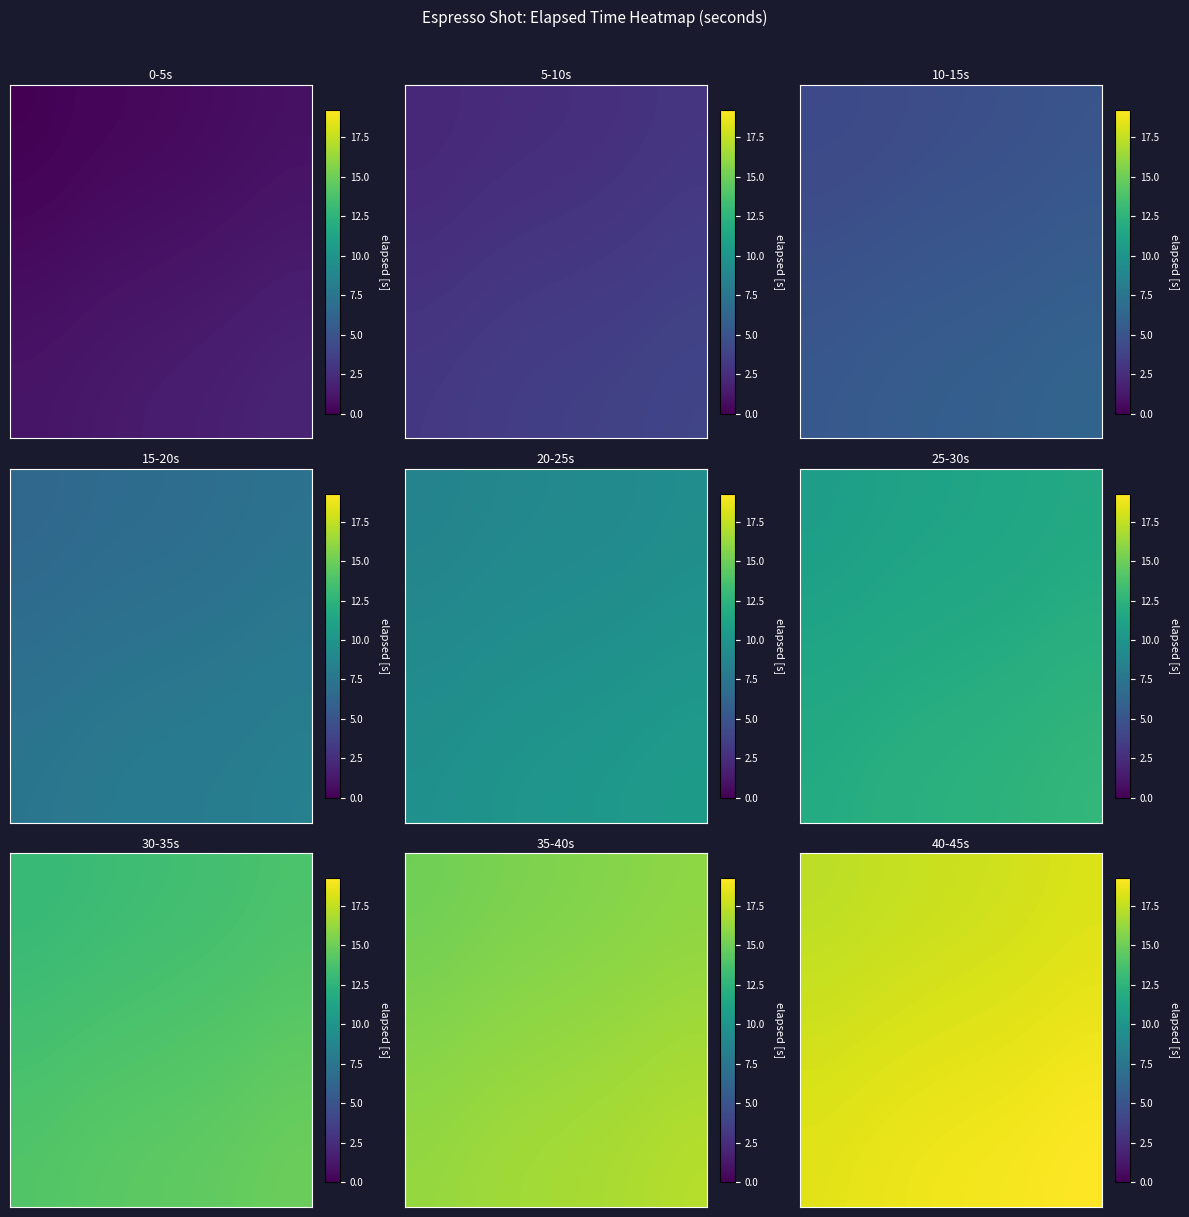

The value of 15-20s at 8 is 5.2. True or false?

False